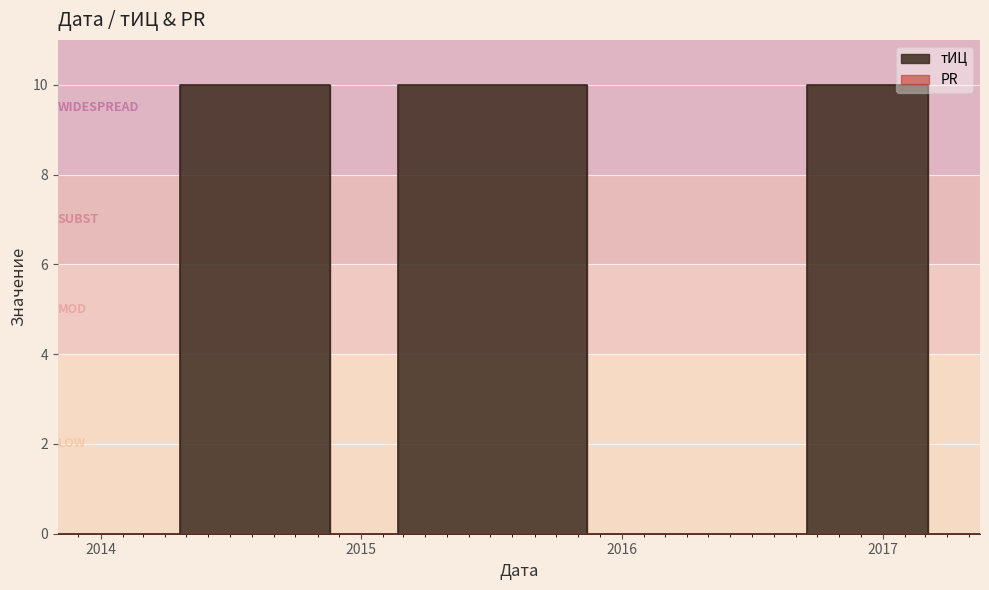

Between 2014-12-27 and 2014-10-11, which is larger?

2014-10-11